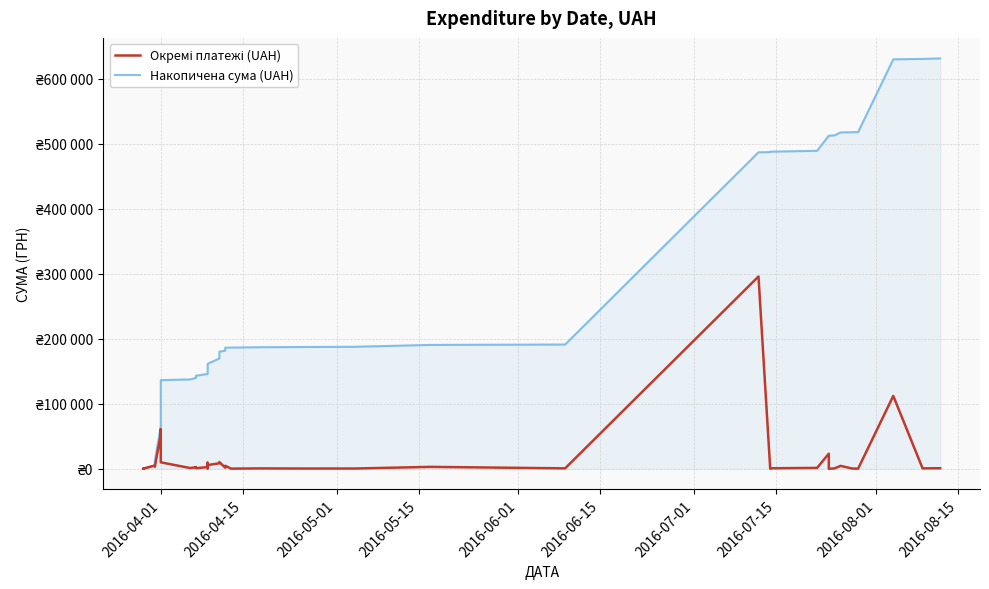

True or false: Накопичена сума (UAH) and Окремі платежі (UAH) cross at least once.

False